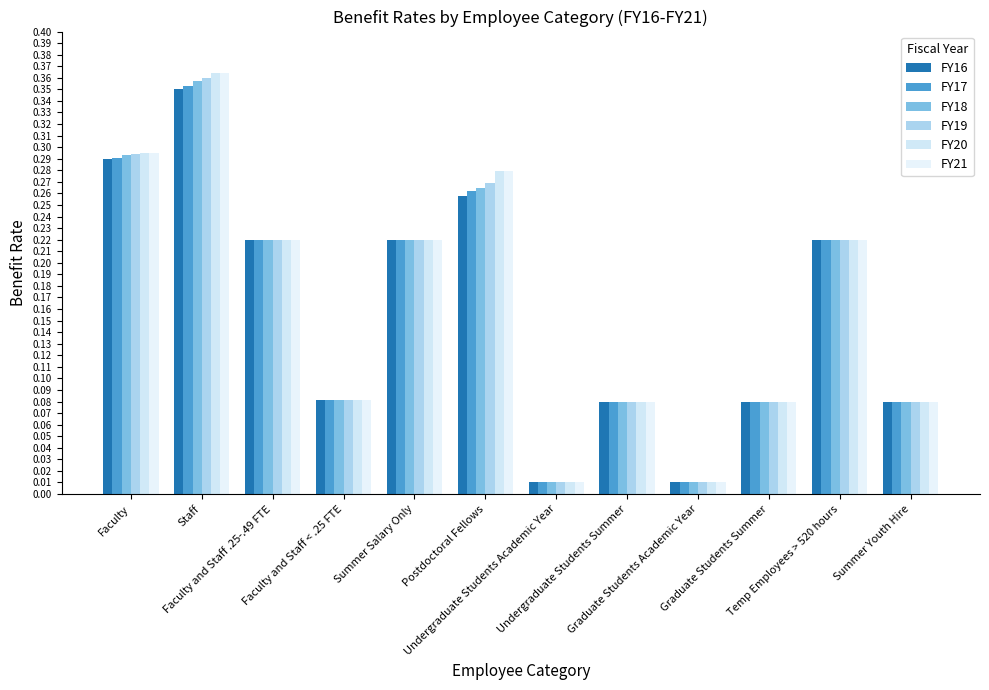

What is the label of the 3rd bar from the right?

Graduate Students Summer